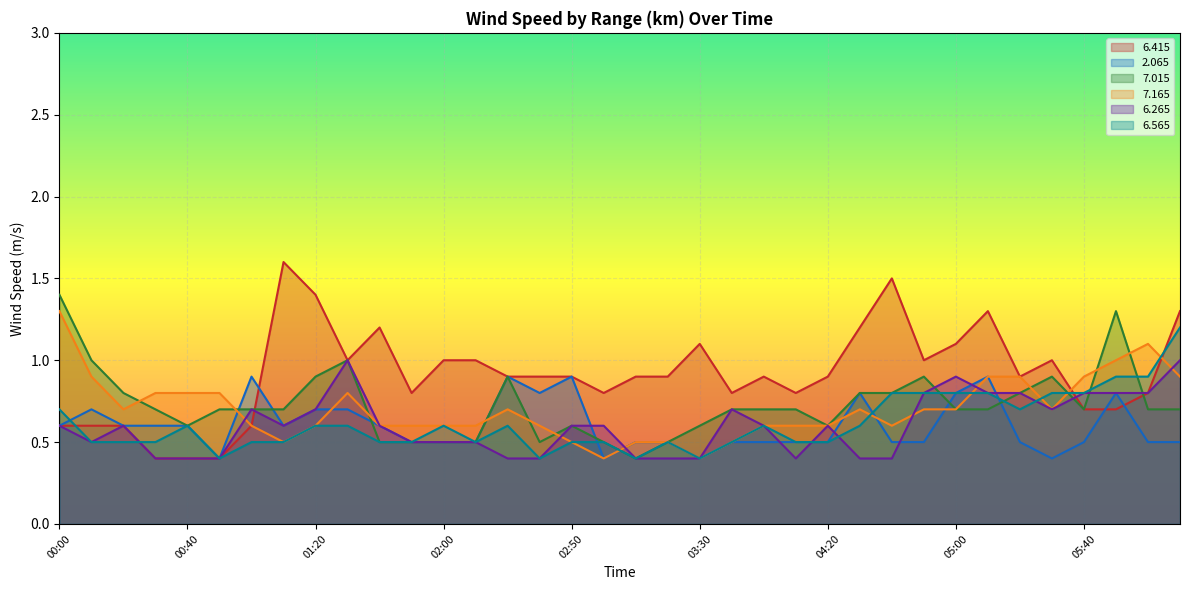

After their last crossing, which series has the higher values:   6.565 or   6.265?

  6.565